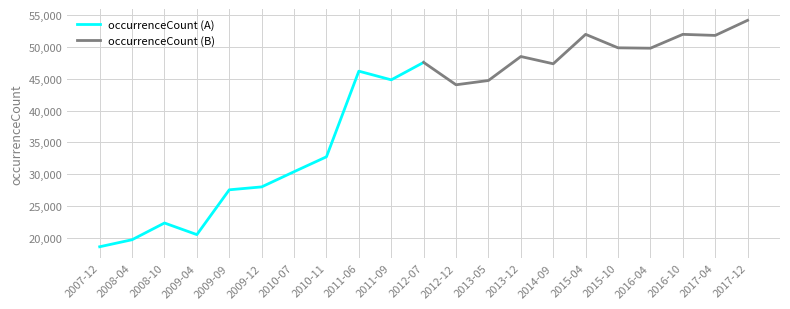

The occurrenceCount (A) series shows 20476 at 2009-04. True or false?

True